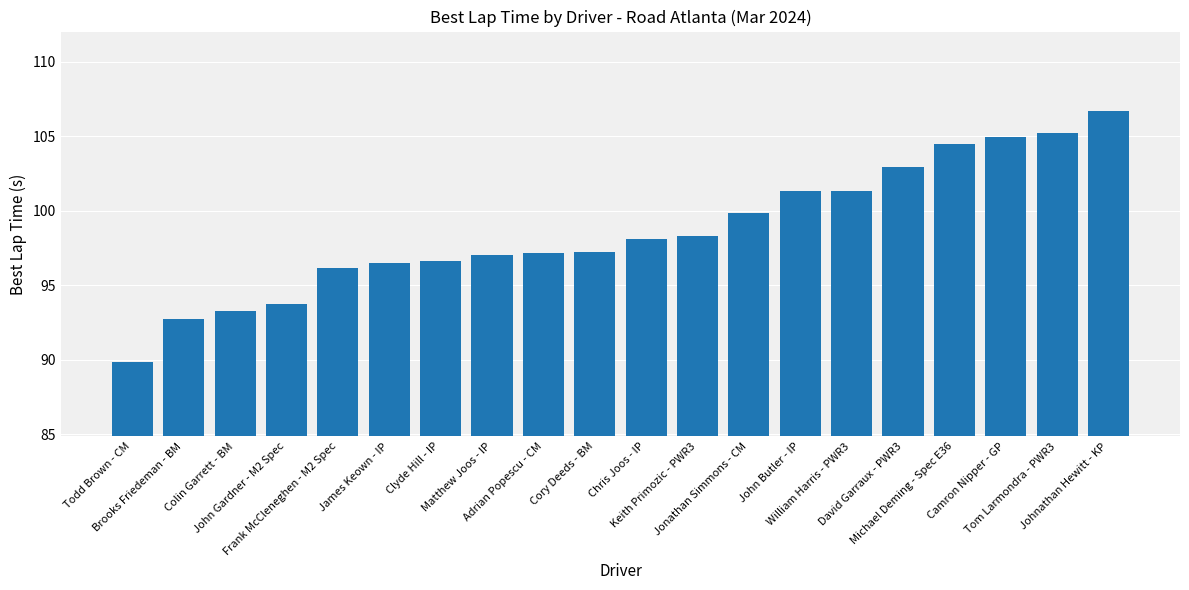

Where does the data first go above 98?

Chris Joos - IP